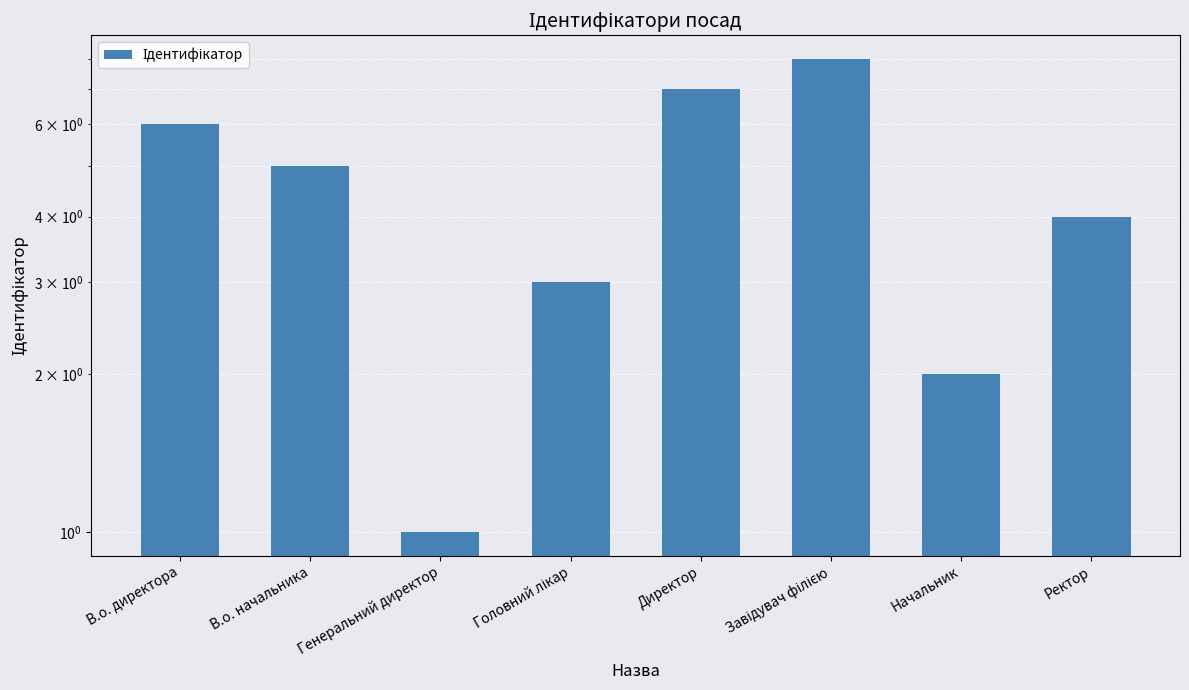

What is the greatest value displayed?

8